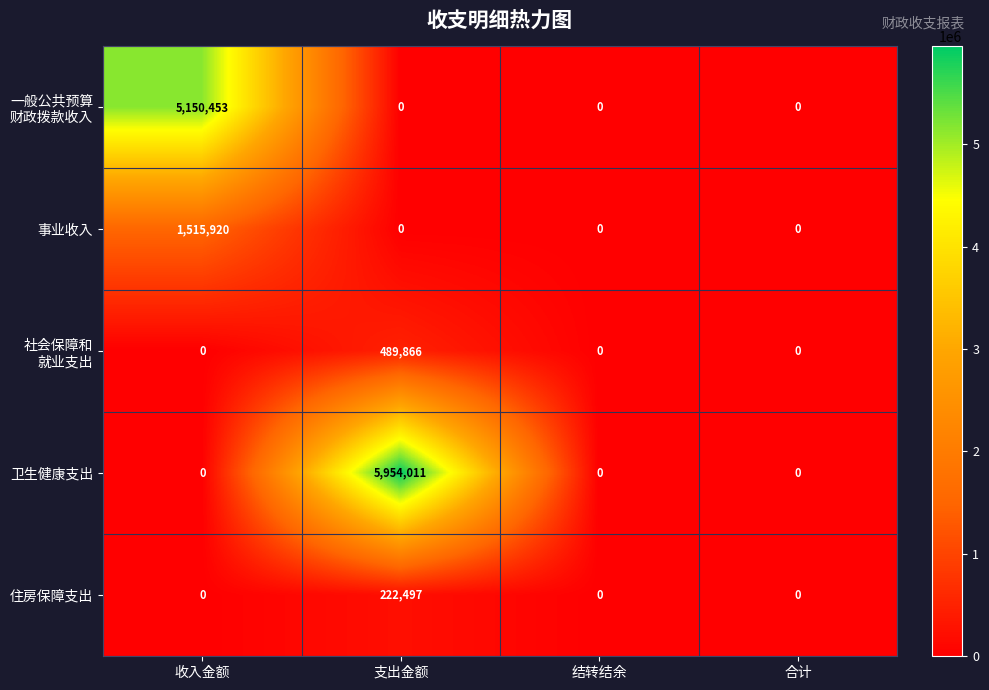

What is the greatest value displayed?

5954011